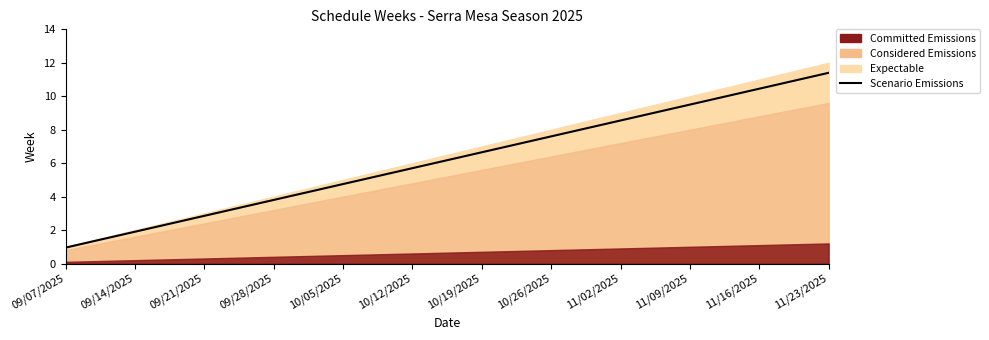

Rank the categories by value from highest to lowest.

11/23/2025, 11/16/2025, 11/09/2025, 11/02/2025, 10/26/2025, 10/19/2025, 10/12/2025, 10/05/2025, 09/28/2025, 09/21/2025, 09/14/2025, 09/07/2025